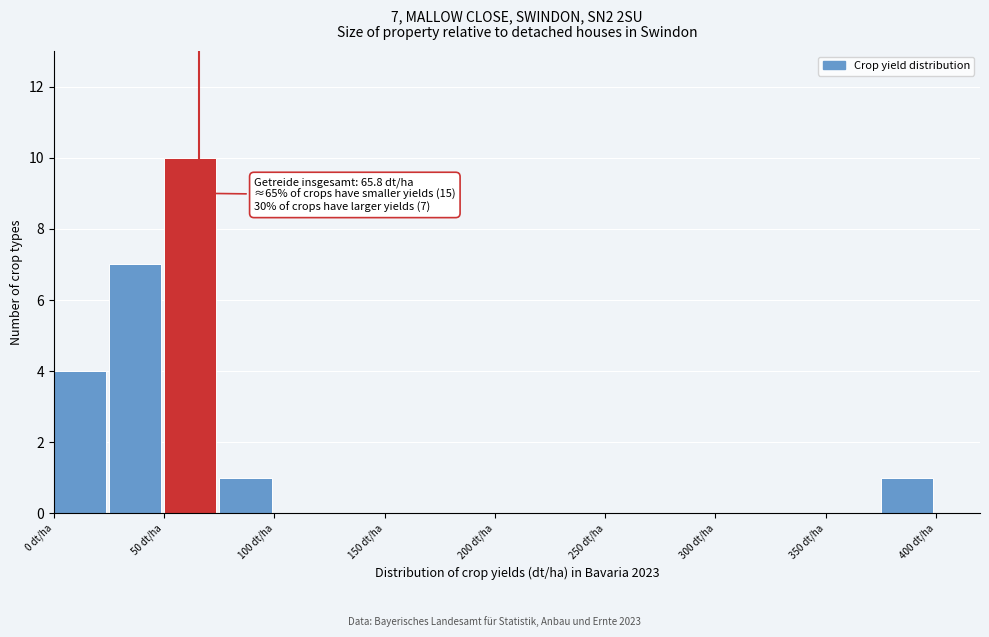

Which range on the x-axis has the tallest bar?

50 to 75